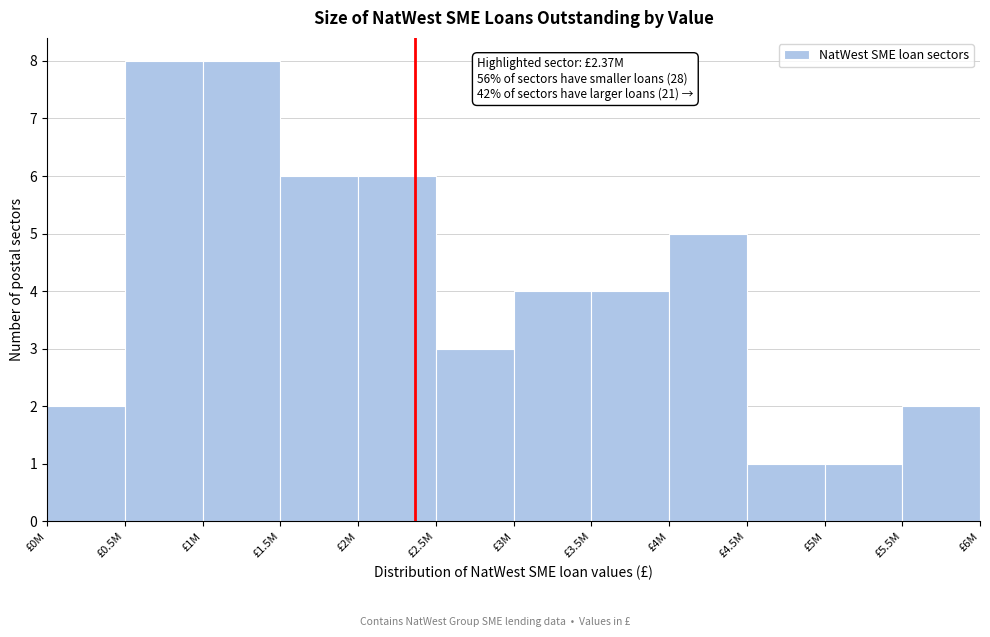

Reading left to right, extract all data points from this chart.

£0M=2	£0.5M=8	£1M=8	£1.5M=6	£2M=6	£2.5M=3	£3M=4	£3.5M=4	£4M=5	£4.5M=1	£5M=1	£5.5M=2